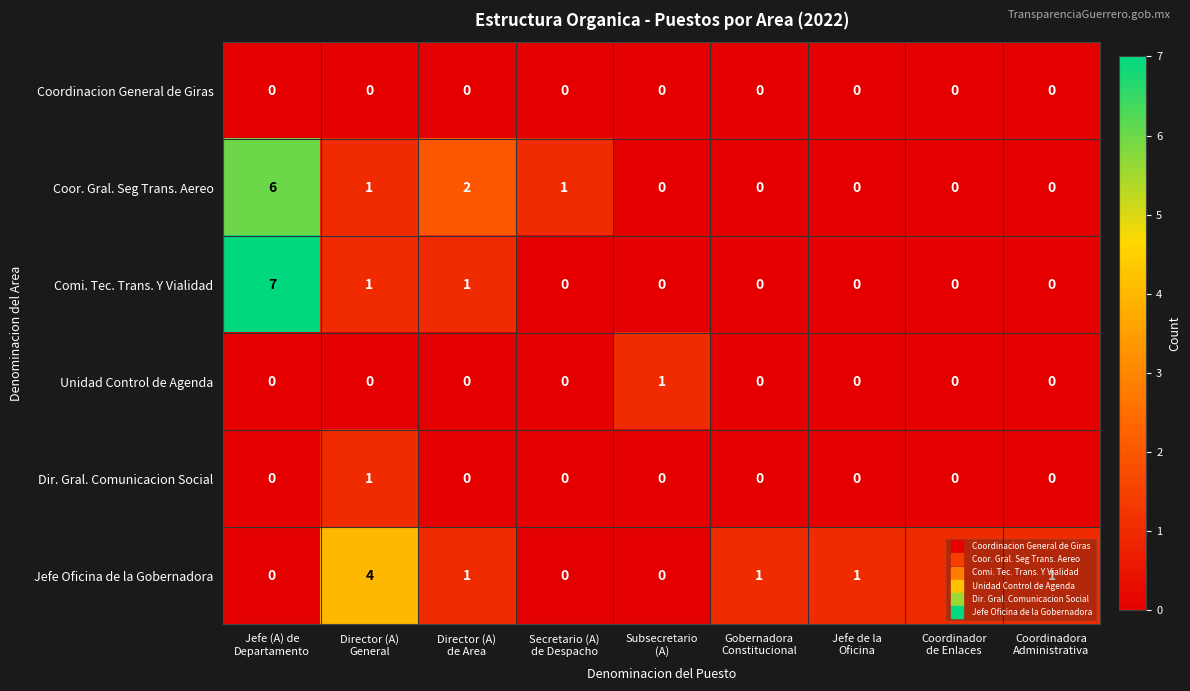

Which series has the widest spread of values?

Comi. Tec. Trans. Y Vialidad